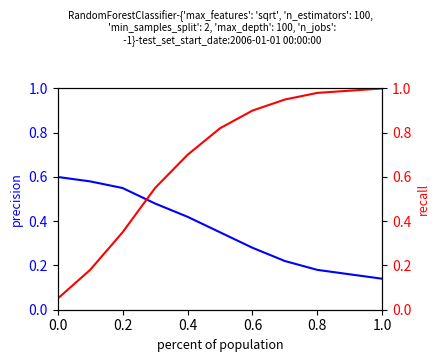

Is this an area chart (filled region under the line)?

No